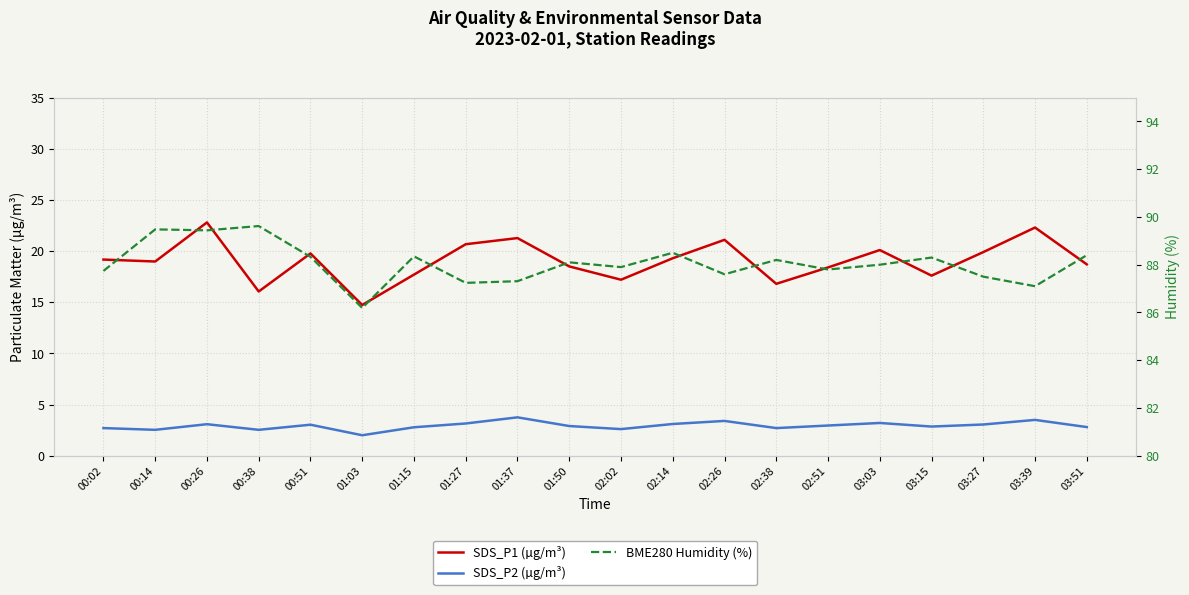

Where does the SDS_P1 (µg/m³) series first go above 19?

00:02